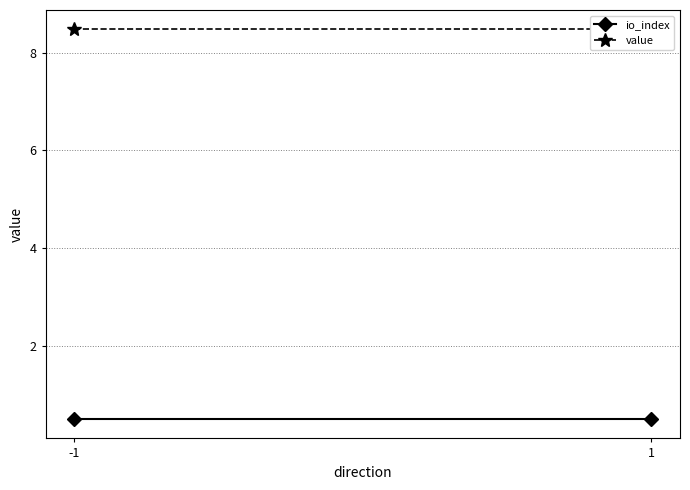

What is the total value across all series at 1?

9.0